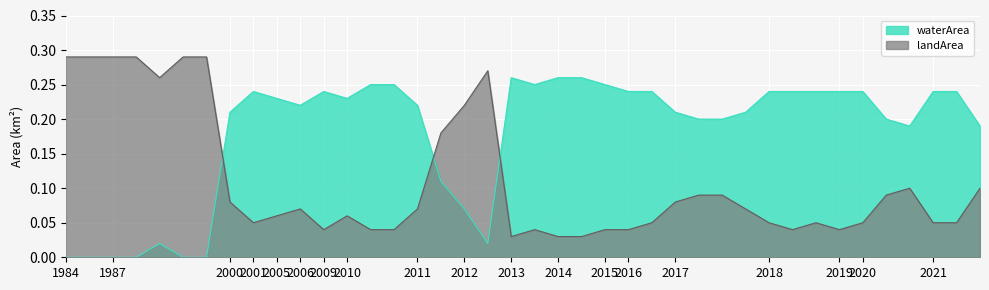

How many values in waterArea are above zero?

34